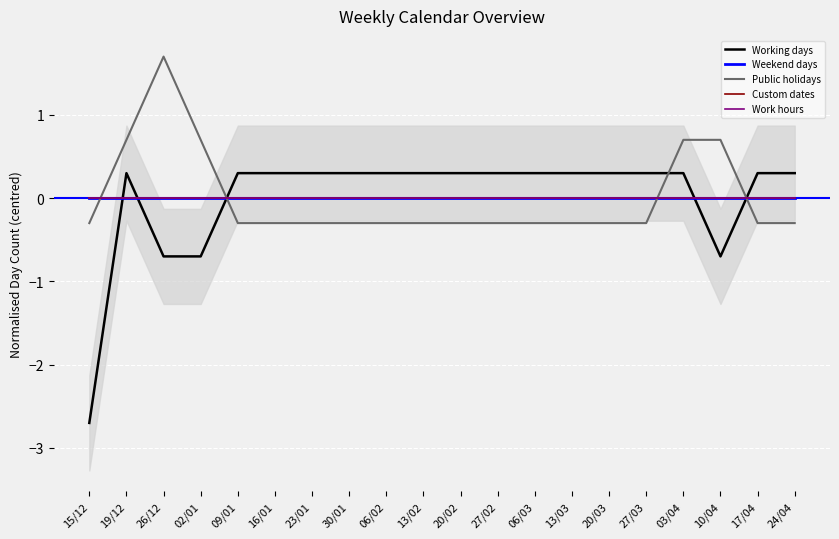

Which category has the highest value across all series?

26/12